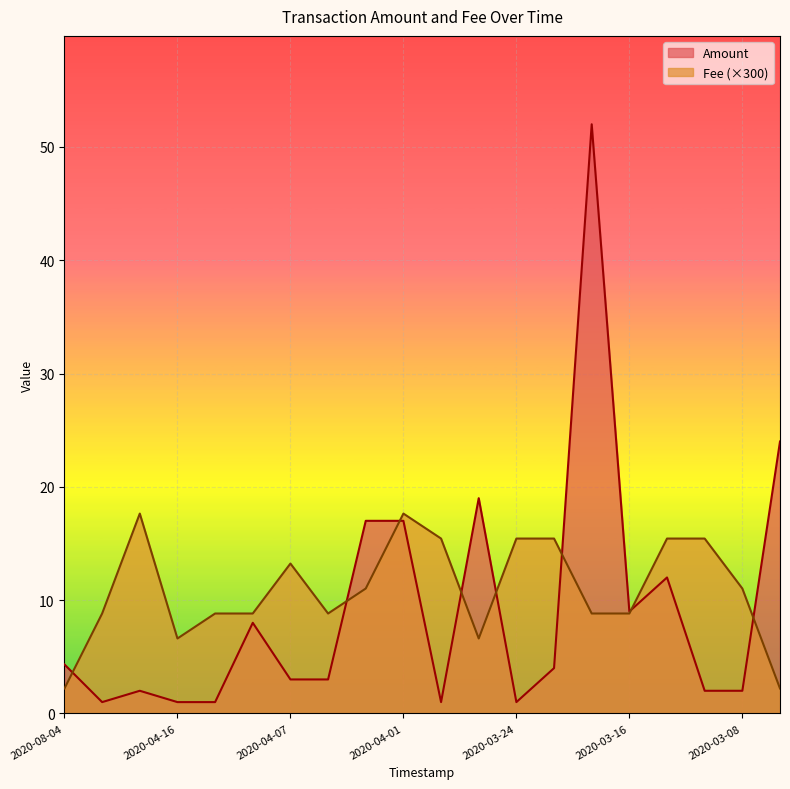

List the labels in order of Amount value, smallest first.

2020-04-19, 2020-04-16, 2020-04-14, 2020-03-31, 2020-03-24, 2020-04-18, 2020-03-11, 2020-03-08, 2020-04-07, 2020-04-06, 2020-03-19, 2020-08-04, 2020-04-09, 2020-03-16, 2020-03-12, 2020-04-05, 2020-04-01, 2020-03-31, 2020-03-07, 2020-03-17